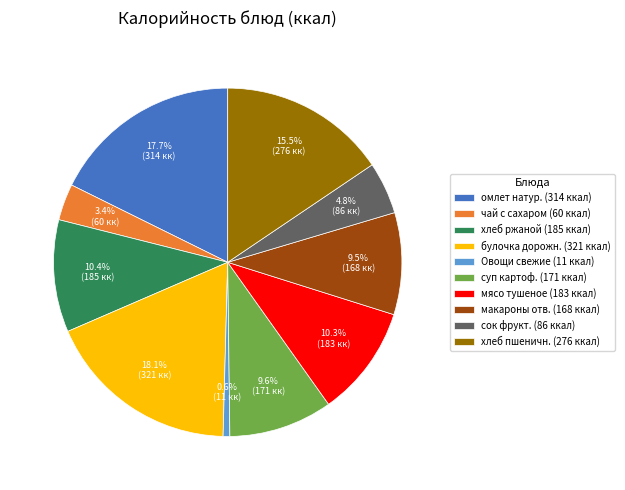

To the nearest percent, what is the average slice percentage?

10%